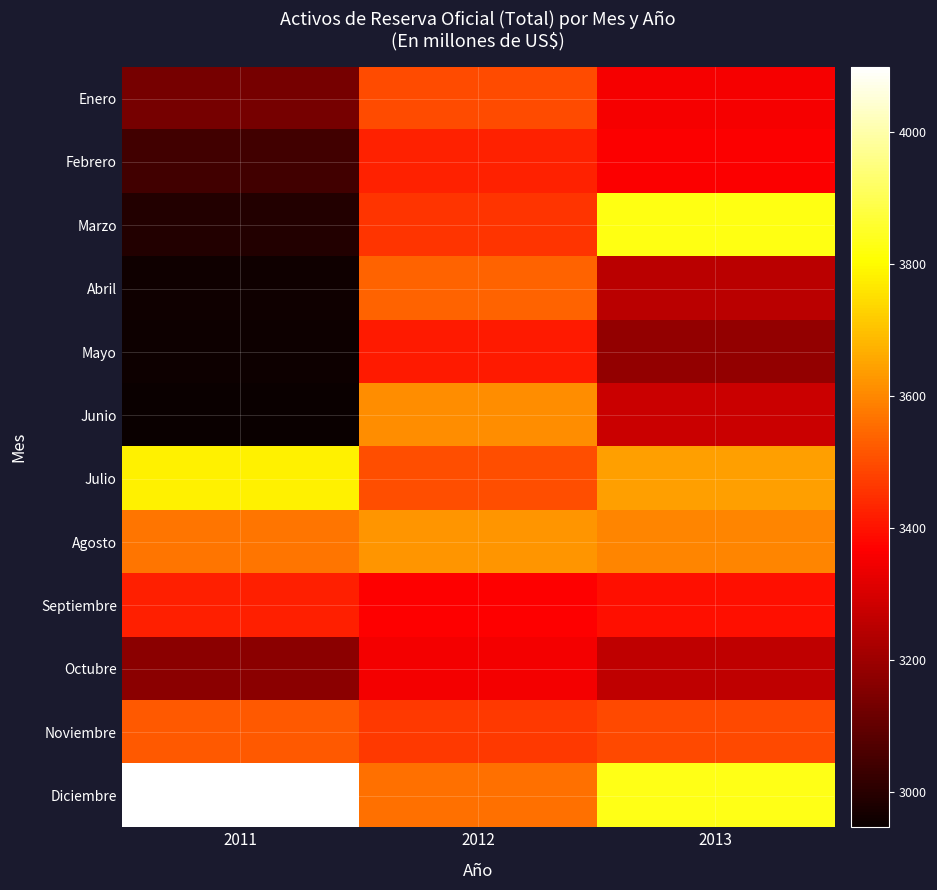

Between 2011 and 2013, which is larger?

2013